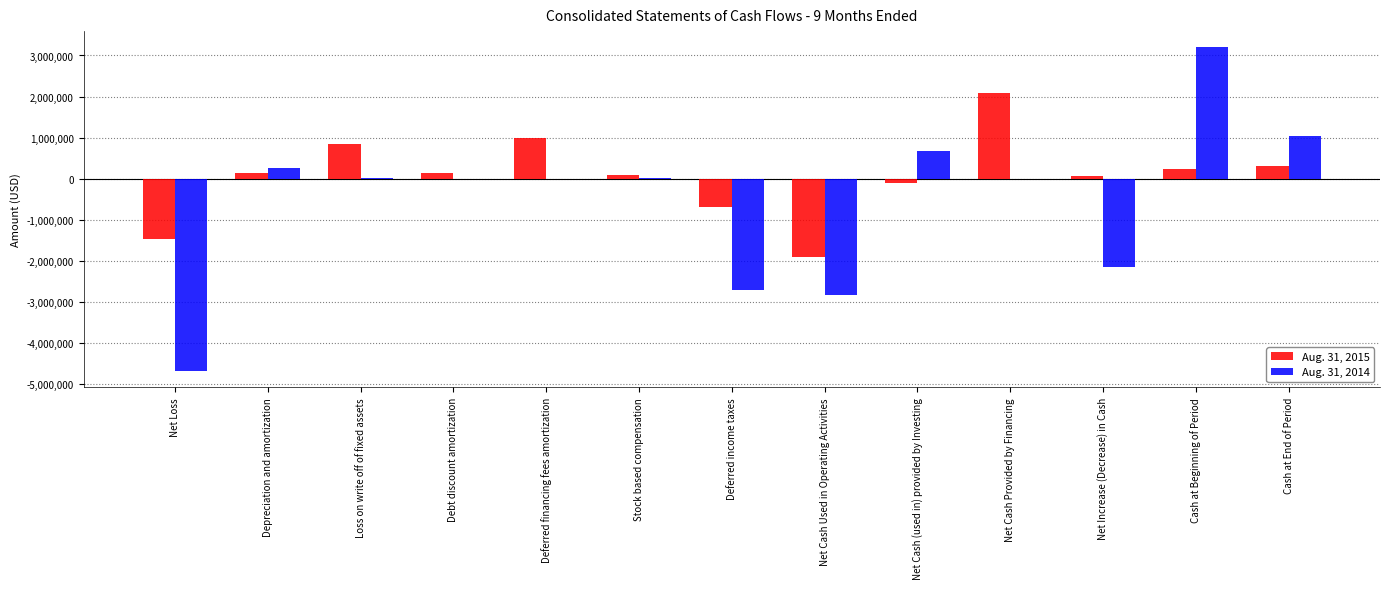

At which category does the chart reach its peak across all series?

Cash at Beginning of Period